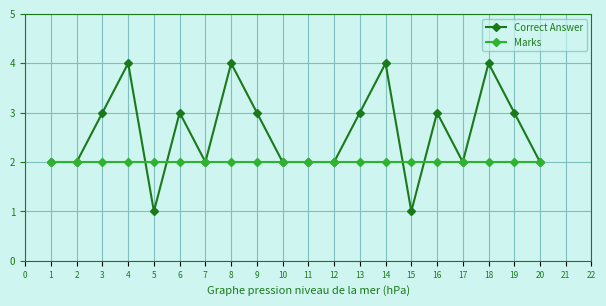

True or false: Correct Answer has more than 1 interior local peaks.

True